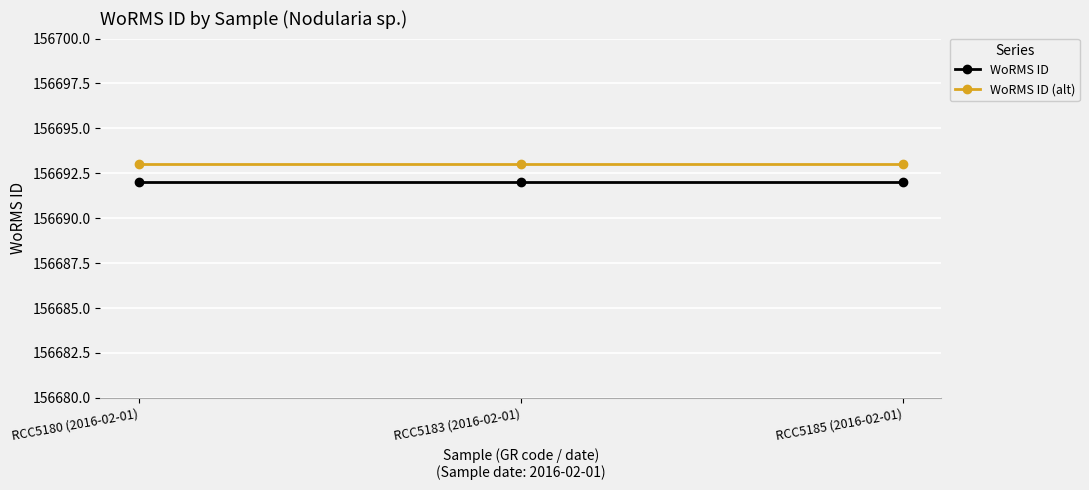

The value of WoRMS ID at RCC5185 (2016-02-01) is 156692. True or false?

True